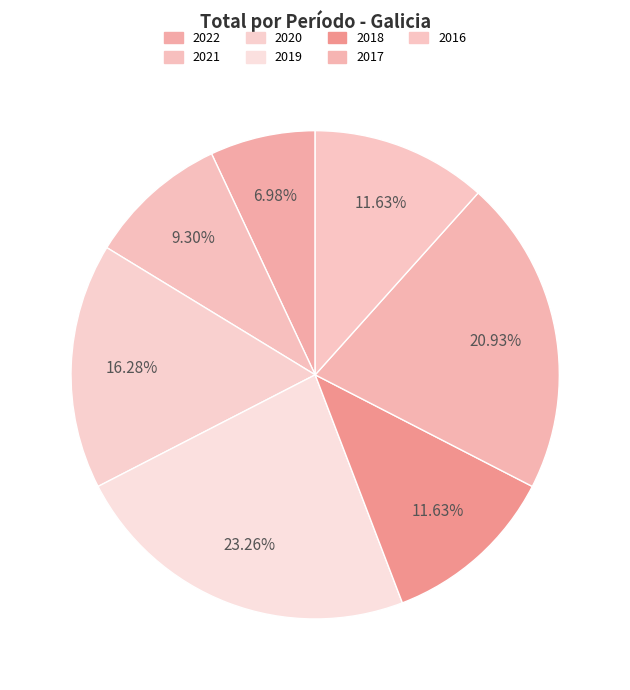

What is the total percentage of 2021 and 2020?

25.6%